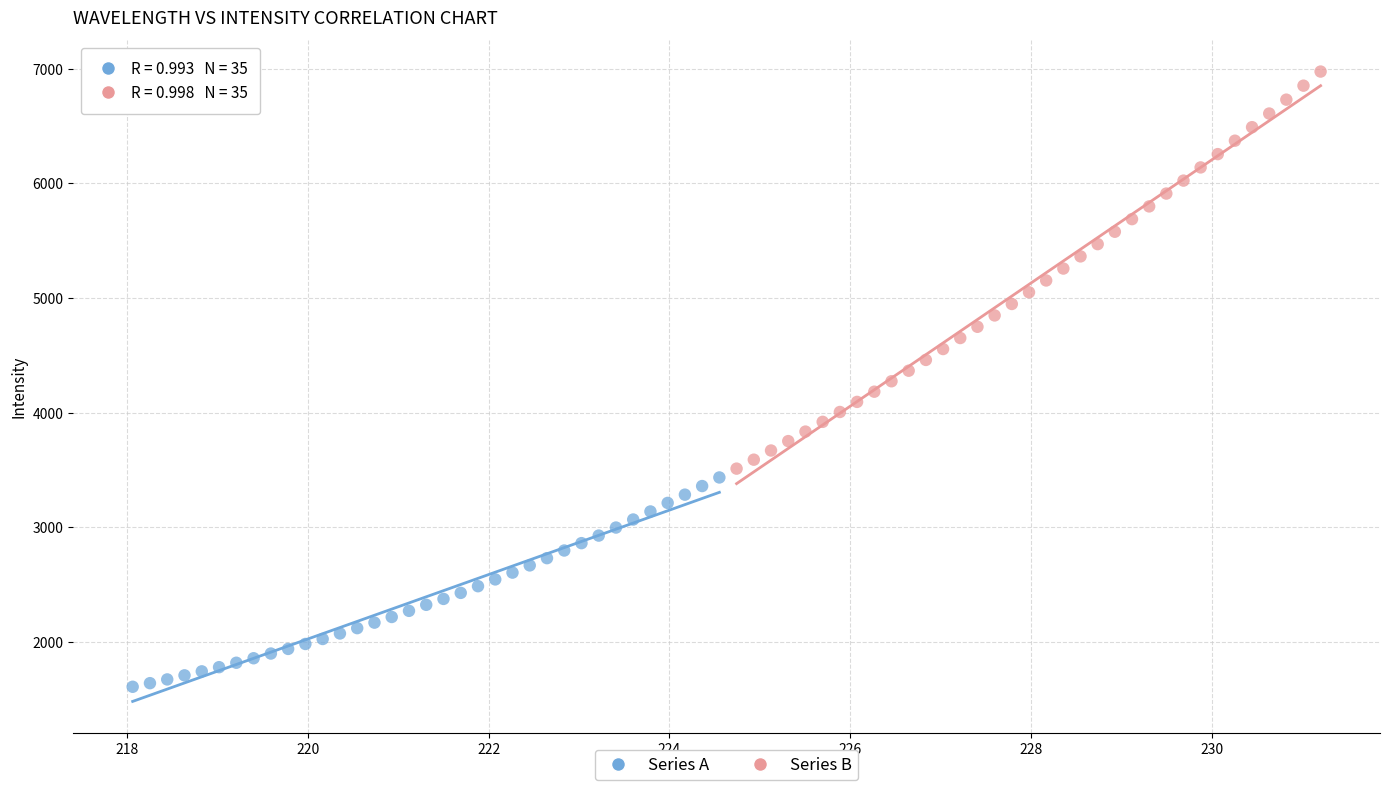

Which series reaches the minimum Y coordinate?

Series A